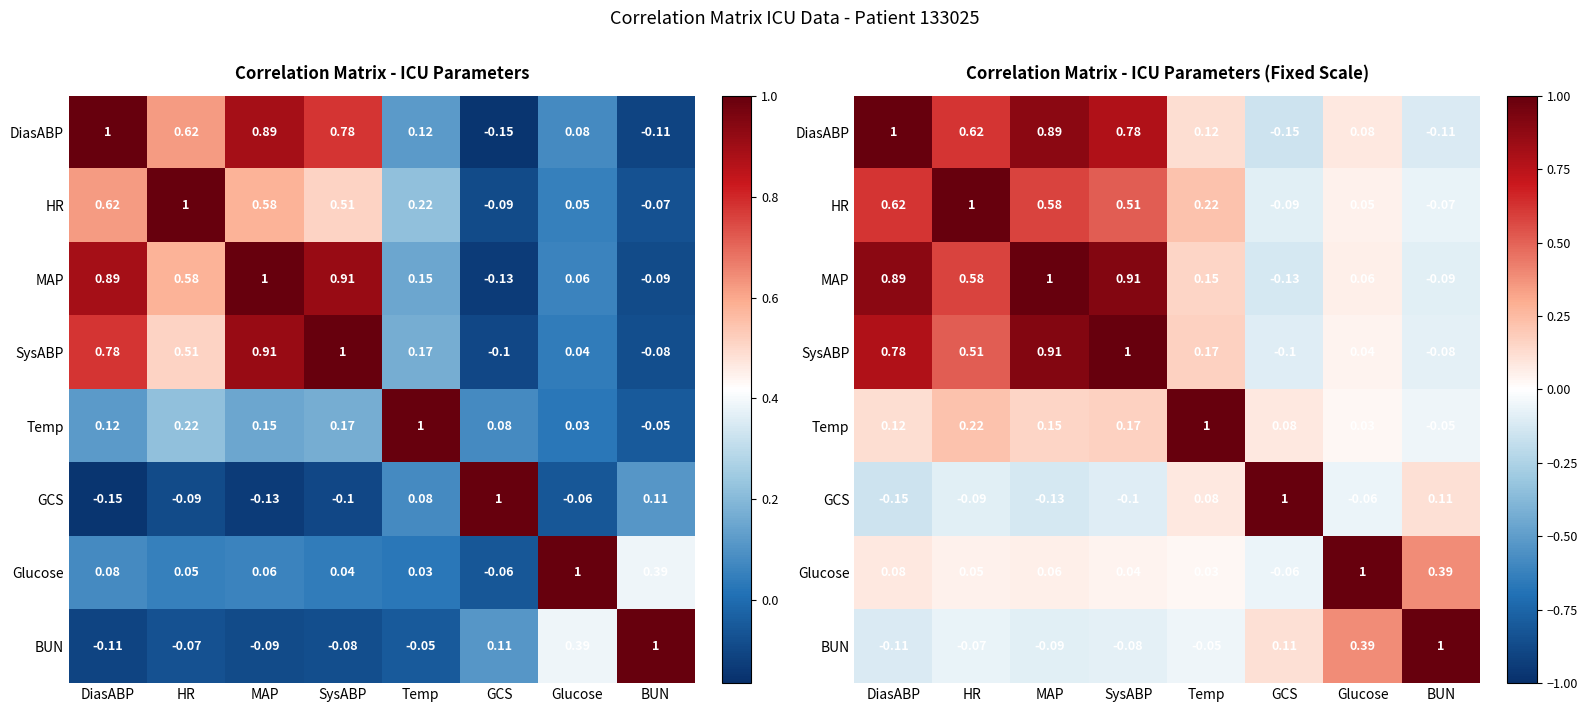

At which label does Temp reach its peak?

Temp